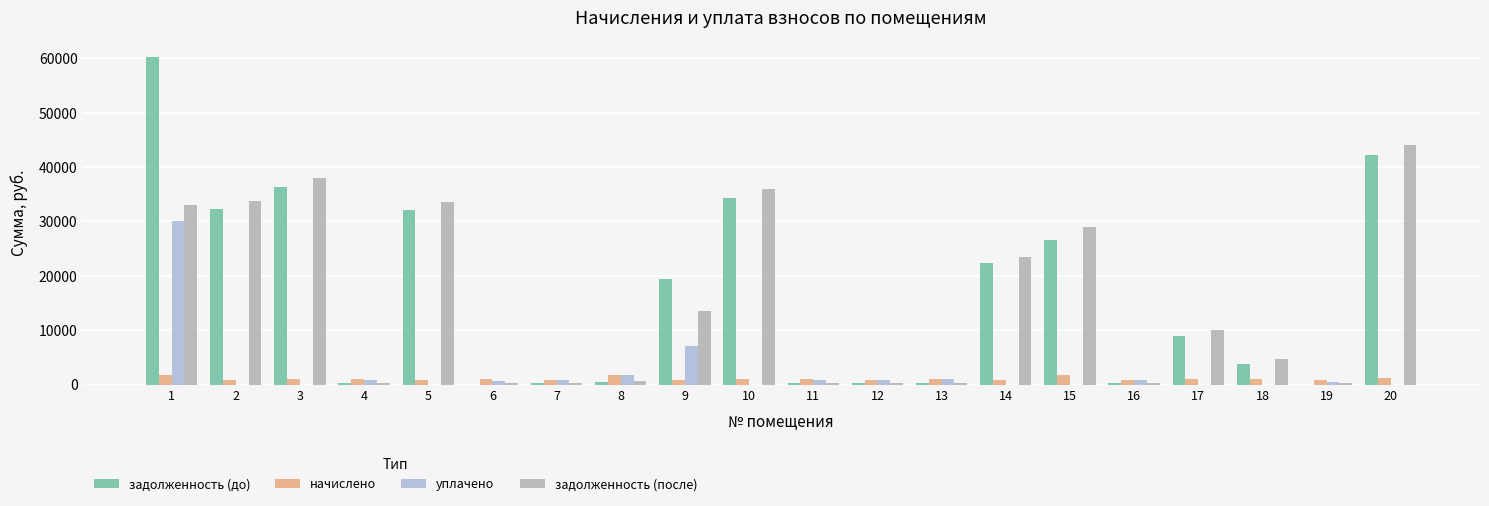

Which series has the largest range (max minus min)?

задолженность (до)